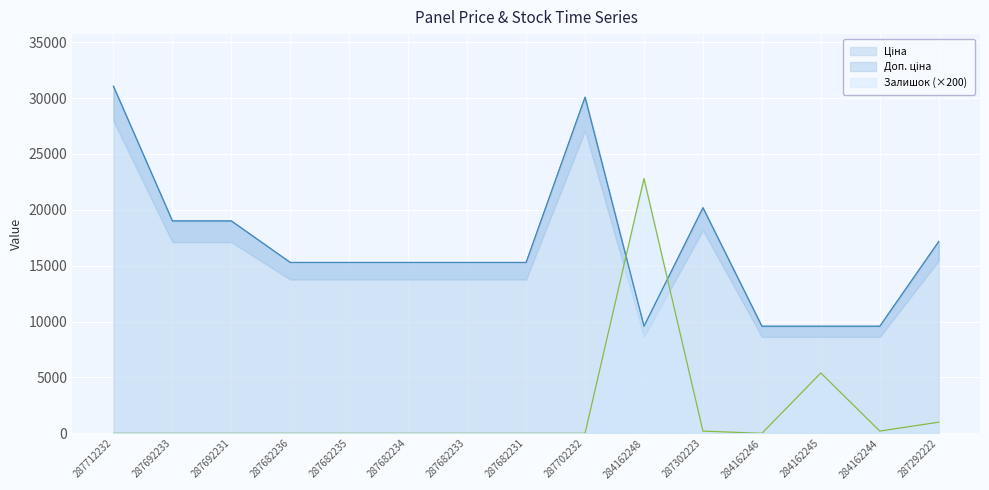

Which series has the largest total across all categories?

Ціна